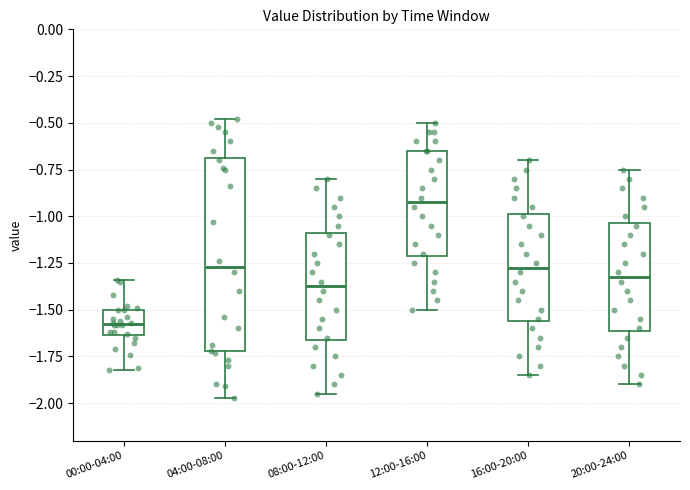

Which box is the tallest, from its lower edge to its upper edge?

04:00-08:00